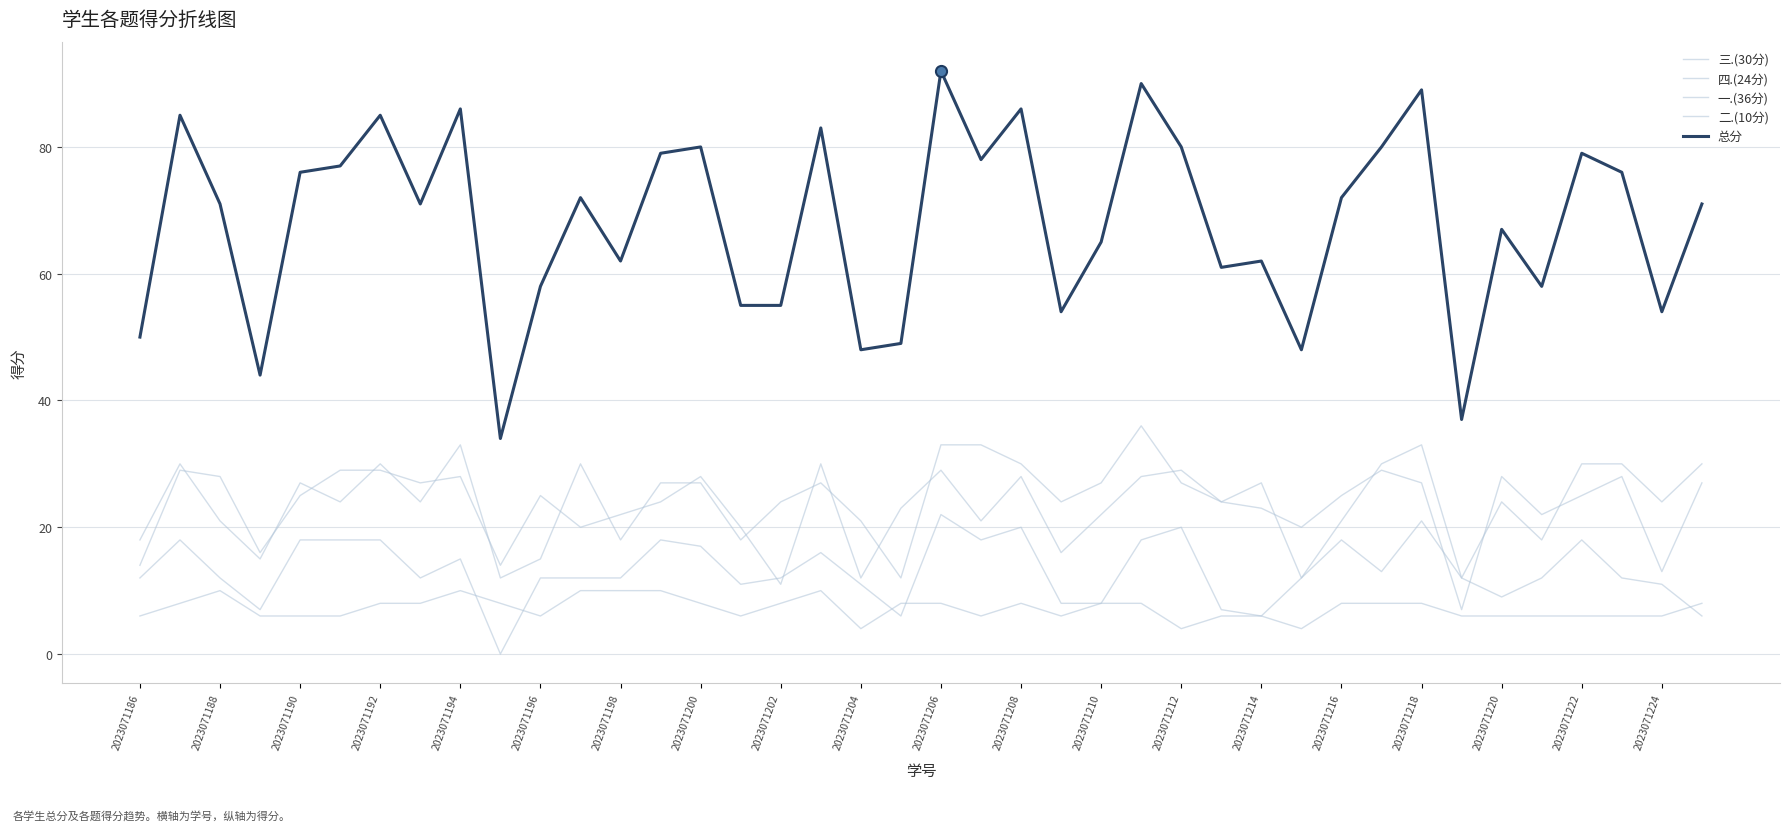

What is the sum of all 四.(24分) values?

528